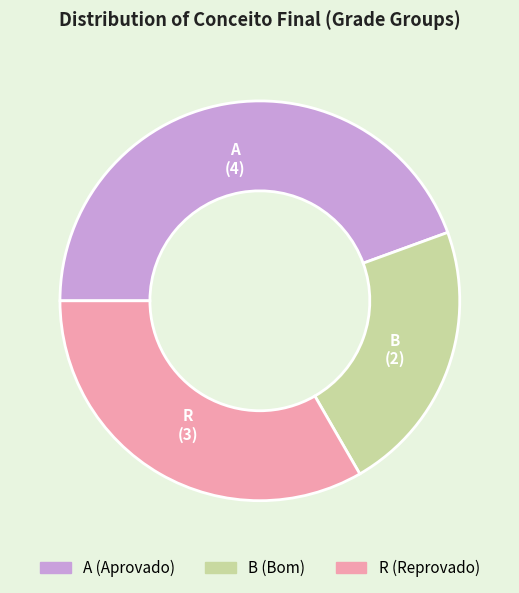

Does any single category account for the majority?

No